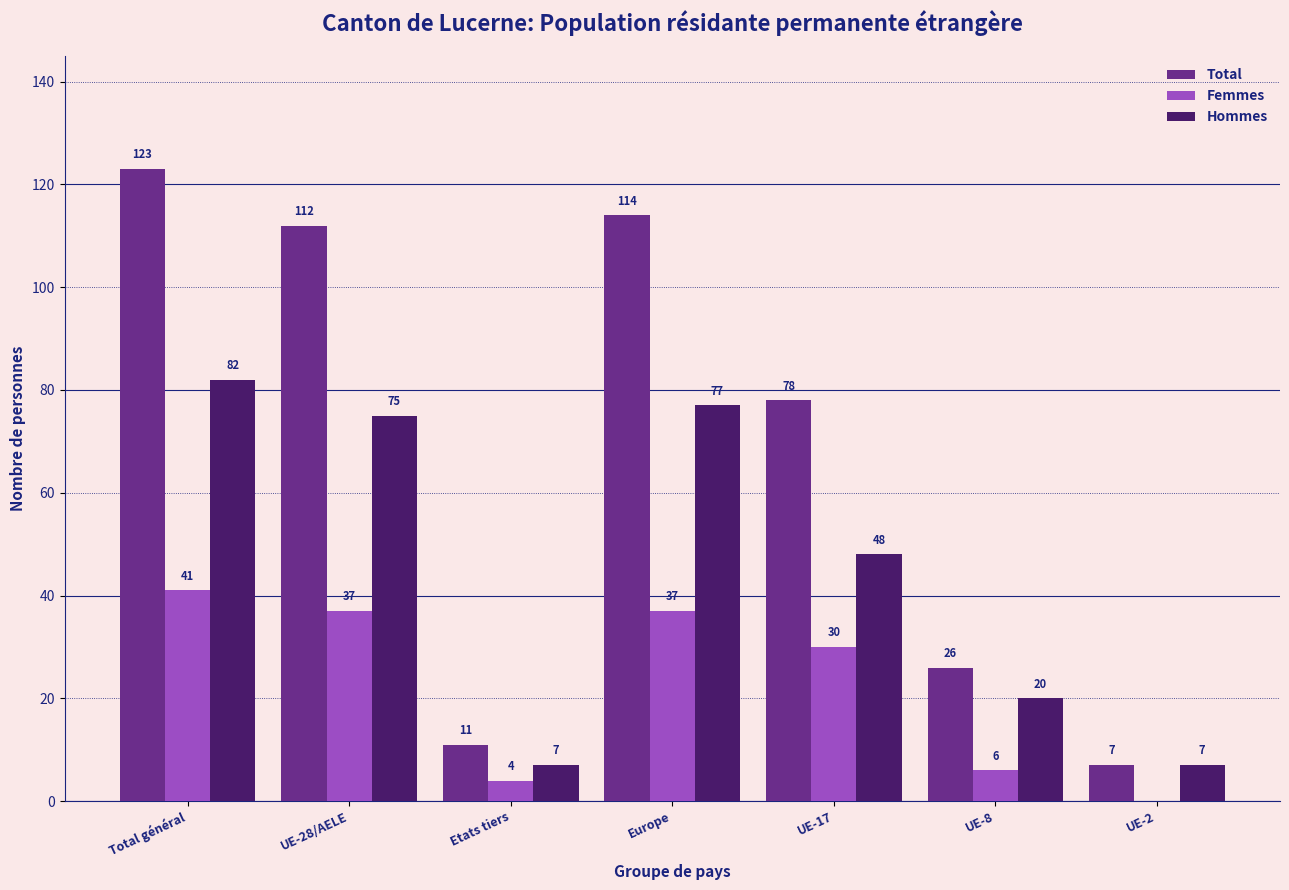

Which series changed the most between UE-28/AELE and UE-17?

Total